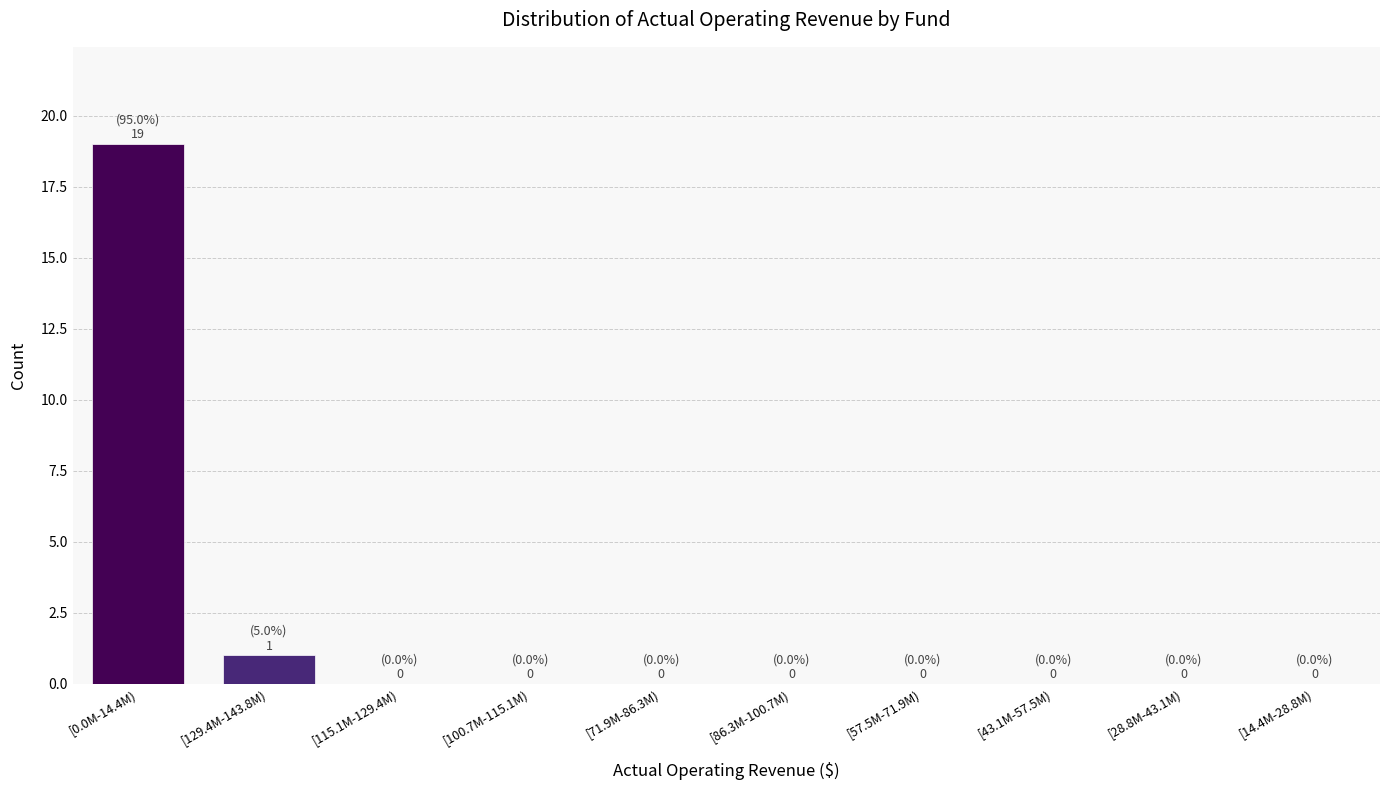

Reading left to right, transcribe all the data shown in this chart.

[0.0M-14.4M)=19	[129.4M-143.8M)=1	[115.1M-129.4M)=0	[100.7M-115.1M)=0	[71.9M-86.3M)=0	[86.3M-100.7M)=0	[57.5M-71.9M)=0	[43.1M-57.5M)=0	[28.8M-43.1M)=0	[14.4M-28.8M)=0